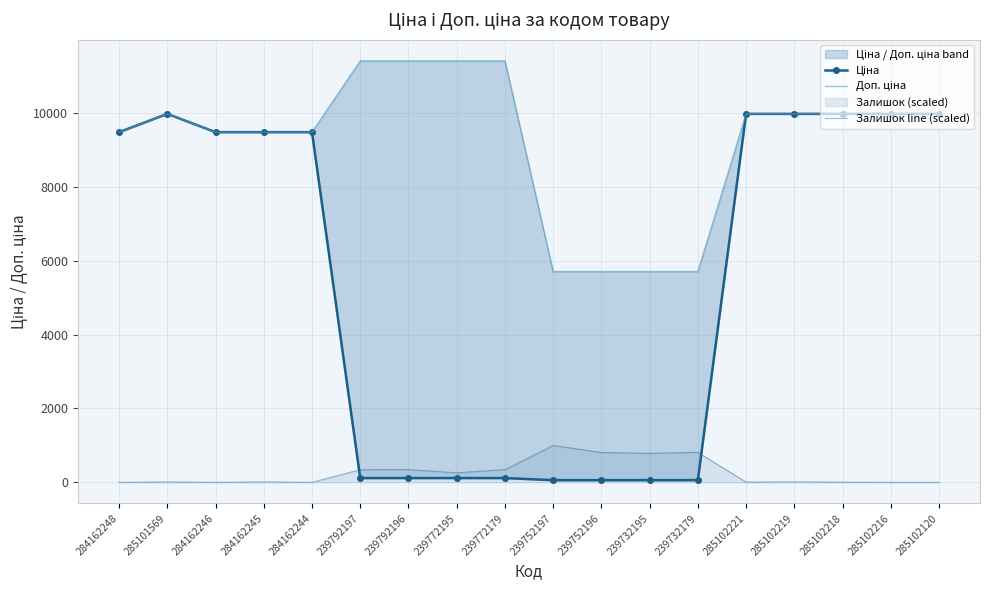

At which label does Ціна reach its minimum?

239752197